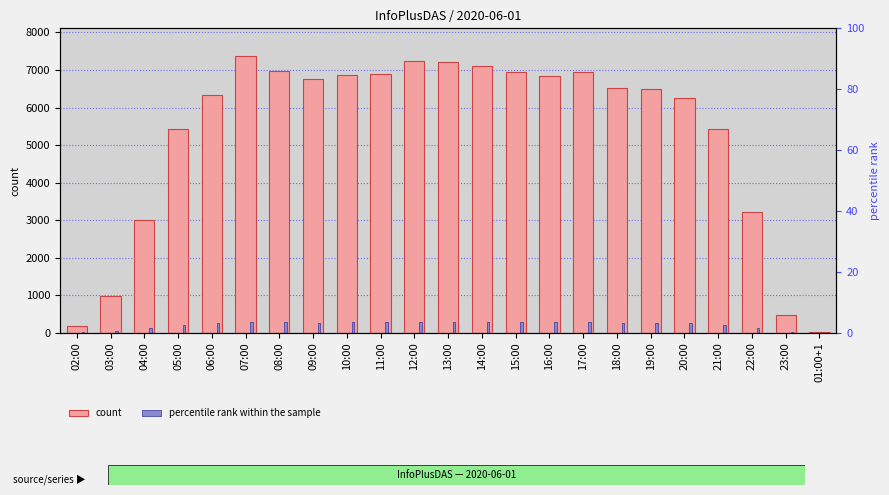

What is the label of the 10th bar from the right?

15:00